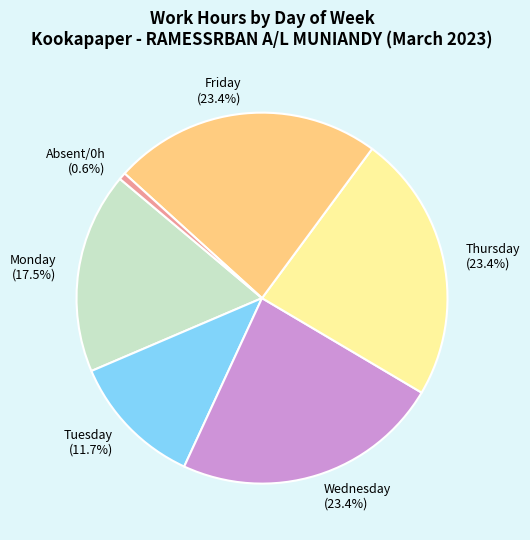

How many slices are in this pie chart?

6